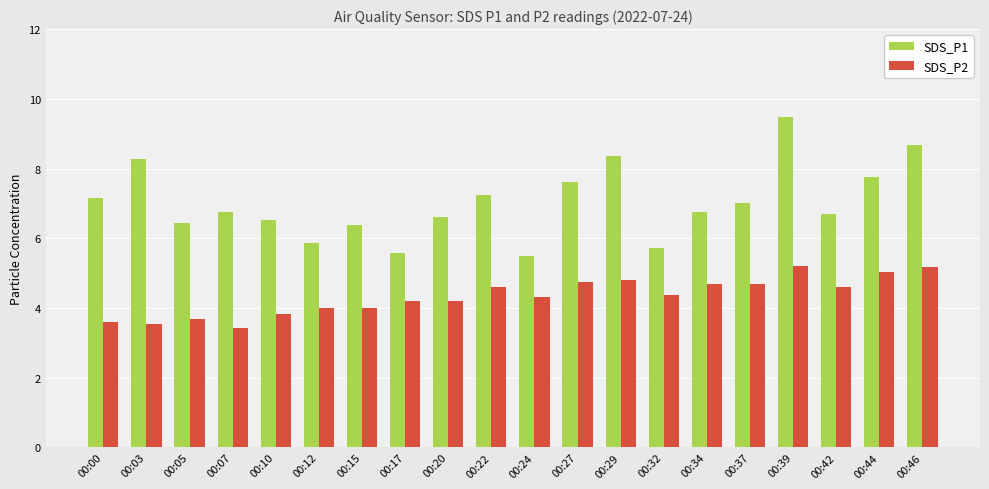

At which category is the sum across all series the highest?

00:39